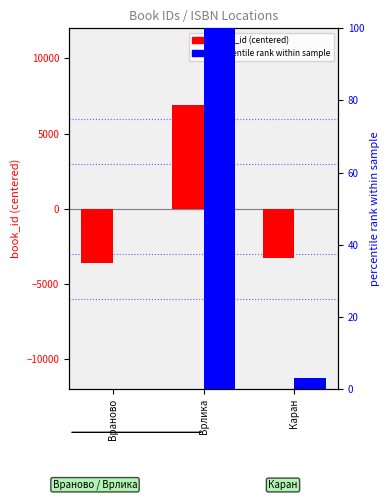

At which category does the chart reach its minimum across all series?

Враново